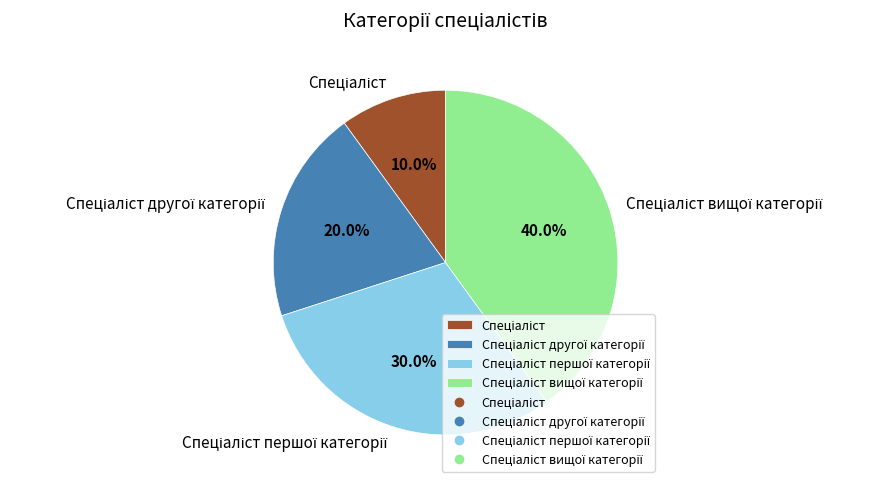

Is there any slice that represents more than half of the pie?

No